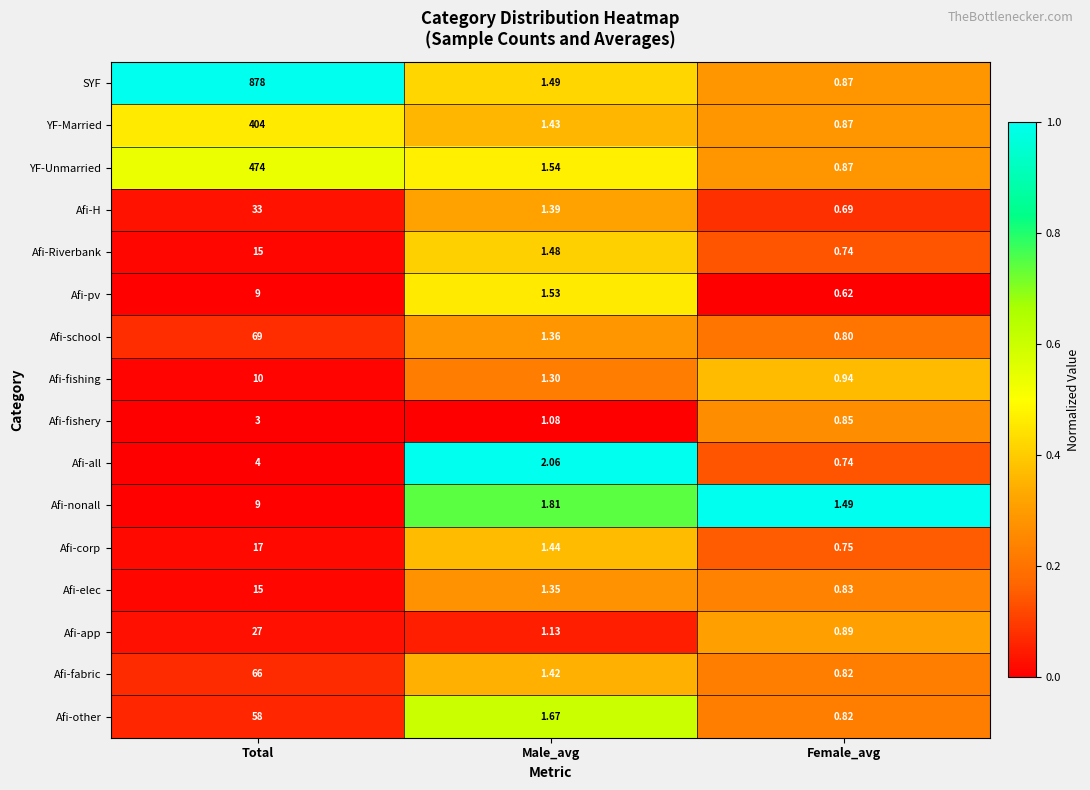

Which series has the widest spread of values?

SYF